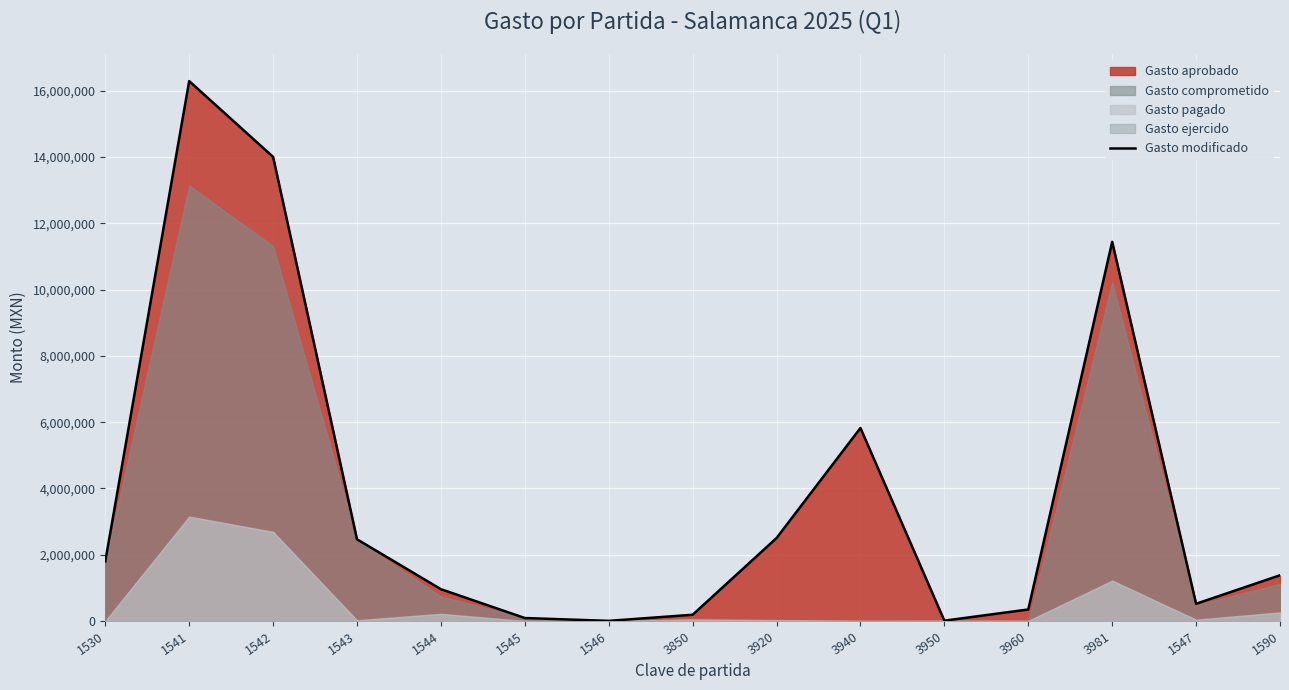

What is the label of the 2nd point from the left?

1541